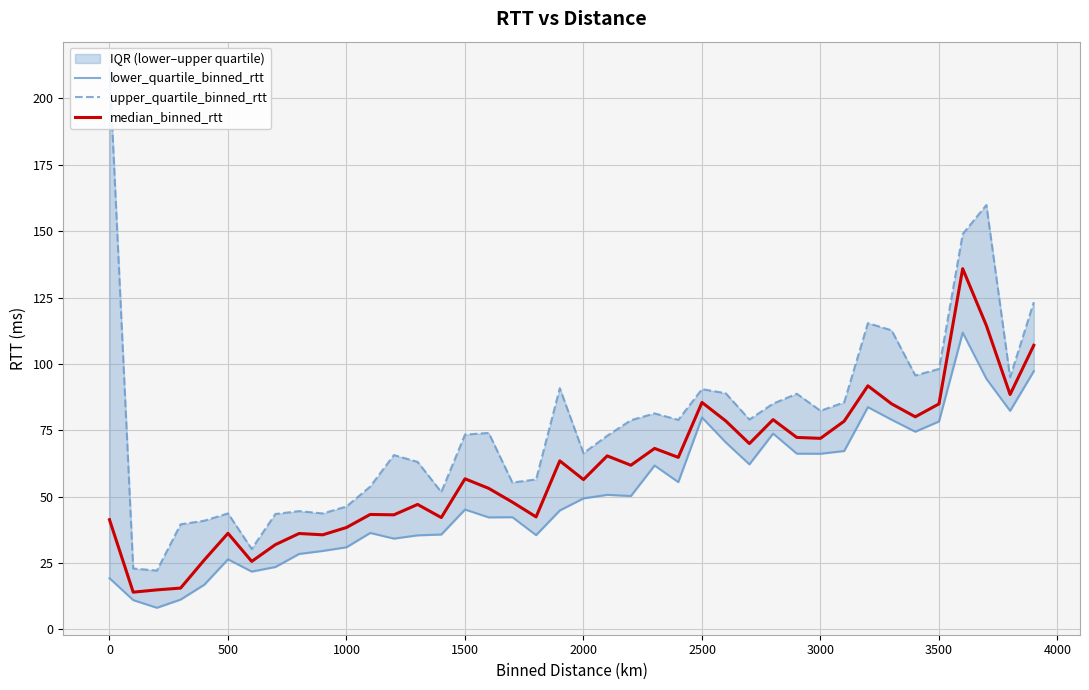

How many interior local valleys does the median_binned_rtt series have?

13